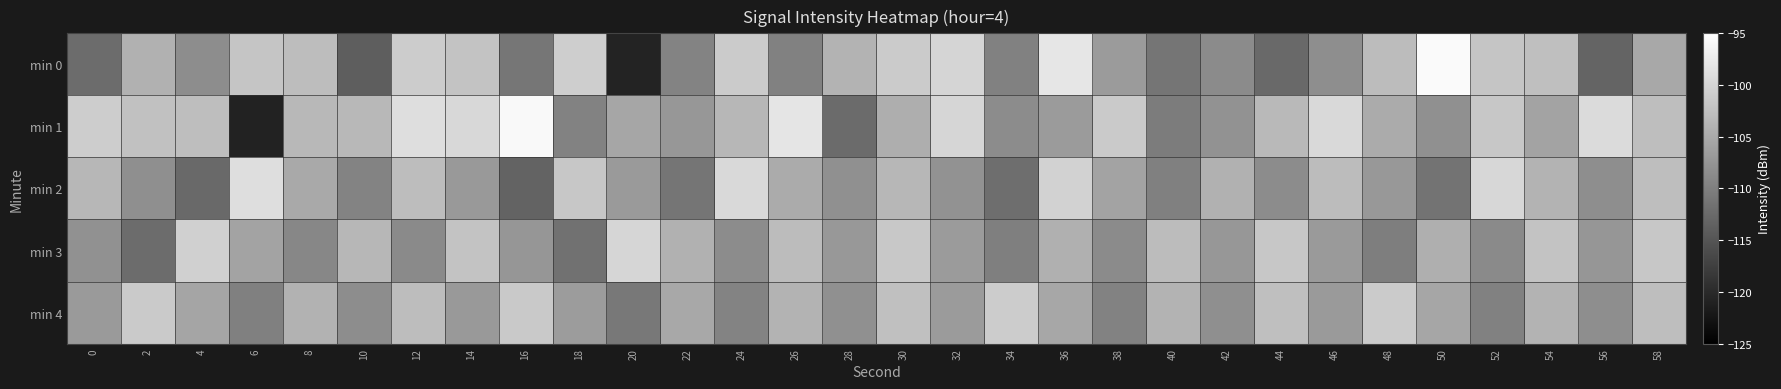

Reading left to right, list all the values displayed in this chart.

min 0: 0=-112.2	2=-104.2	4=-108.4	6=-101.9	8=-102.8	10=-113.9	12=-101.0	14=-101.9	16=-111.2	18=-100.8	20=-120.9	22=-109.6	24=-101.2	26=-109.8	28=-104.0	30=-101.2	32=-99.9	34=-109.8	36=-98.0	38=-106.8	40=-111.2	42=-108.7	44=-112.5	46=-108.3	48=-102.9	50=-95.7	52=-101.9	54=-102.5	56=-113.2	58=-105.2
min 1: 0=-100.9	2=-102.3	4=-102.6	6=-121.0	8=-103.4	10=-103.3	12=-98.9	14=-99.6	16=-95.8	18=-109.7	20=-105.4	22=-107.2	24=-103.5	26=-98.1	28=-112.3	30=-104.6	32=-99.9	34=-108.5	36=-106.8	38=-101.2	40=-110.5	42=-107.9	44=-103.2	46=-99.6	48=-104.9	50=-108.1	52=-101.6	54=-105.9	56=-99.2	58=-102.7
min 2: 0=-103.5	2=-108.2	4=-112.6	6=-98.9	8=-105.1	10=-109.5	12=-102.8	14=-107.0	16=-113.3	18=-101.7	20=-106.9	22=-111.2	24=-99.6	26=-104.9	28=-108.1	30=-103.5	32=-107.8	34=-112.0	36=-100.3	38=-105.7	40=-109.9	42=-104.2	44=-108.6	46=-102.9	48=-107.1	50=-111.5	52=-99.8	54=-104.0	56=-108.3	58=-102.7
min 3: 0=-107.9	2=-112.2	4=-100.6	6=-105.9	8=-109.1	10=-103.5	12=-108.8	14=-102.0	16=-107.3	18=-111.7	20=-99.9	22=-104.2	24=-108.6	26=-102.9	28=-107.1	30=-101.5	32=-106.8	34=-110.0	36=-104.3	38=-108.7	40=-102.9	42=-107.2	44=-101.6	46=-106.9	48=-110.1	50=-104.5	52=-108.8	54=-102.0	56=-107.3	58=-101.7
min 4: 0=-106.9	2=-101.2	4=-105.6	6=-109.9	8=-104.1	10=-108.5	12=-102.8	14=-107.0	16=-101.3	18=-106.7	20=-110.9	22=-105.2	24=-109.6	26=-103.9	28=-108.1	30=-102.5	32=-106.8	34=-101.0	36=-105.3	38=-109.7	40=-103.9	42=-108.2	44=-102.6	46=-106.9	48=-101.1	50=-105.5	52=-109.8	54=-104.0	56=-108.3	58=-102.7